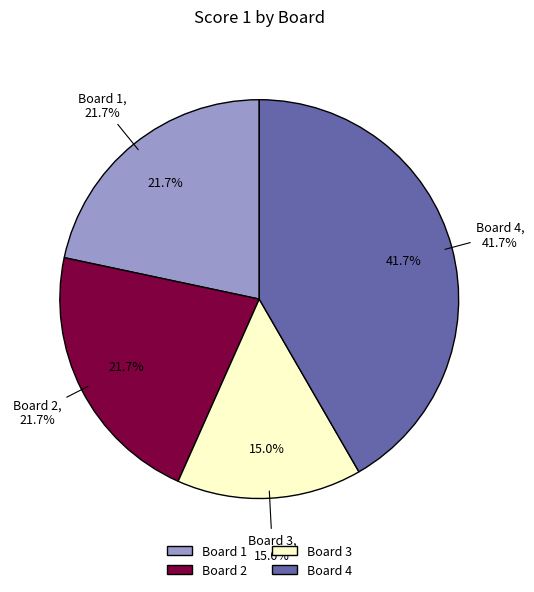

To the nearest percent, what is the combined percentage of Board 3 and Board 4?

57%